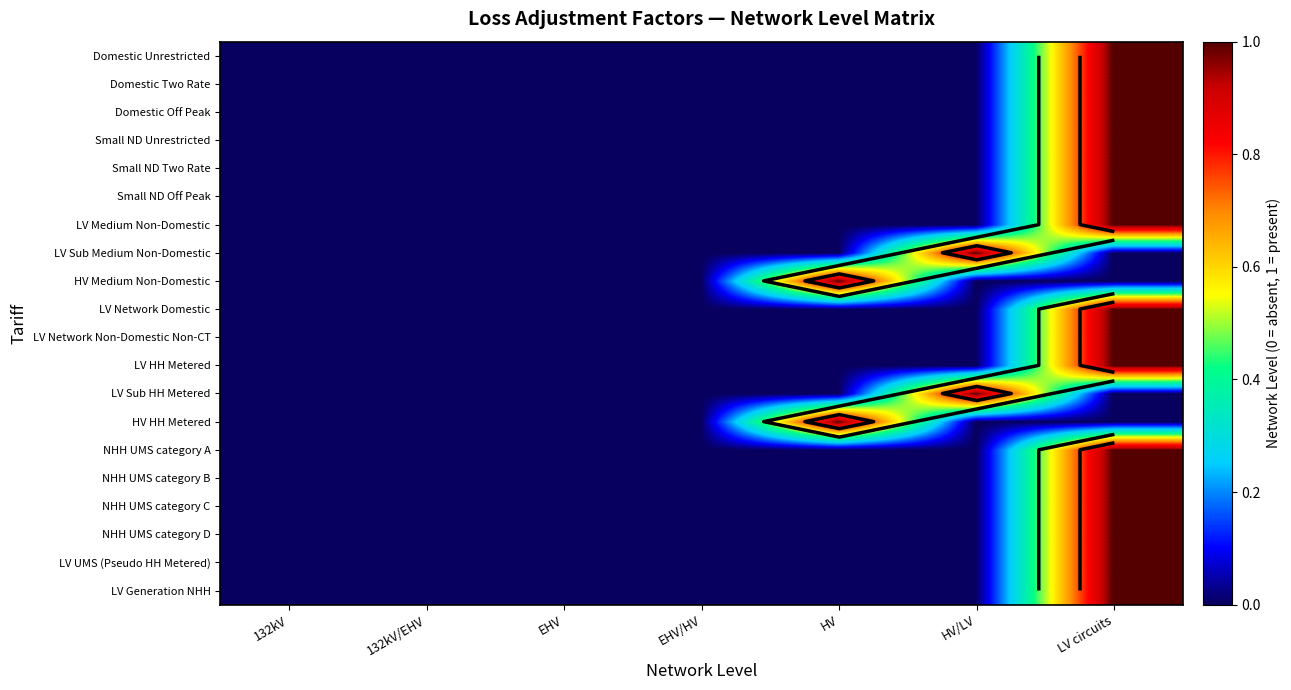

Which label corresponds to the smallest value in the chart?

132kV